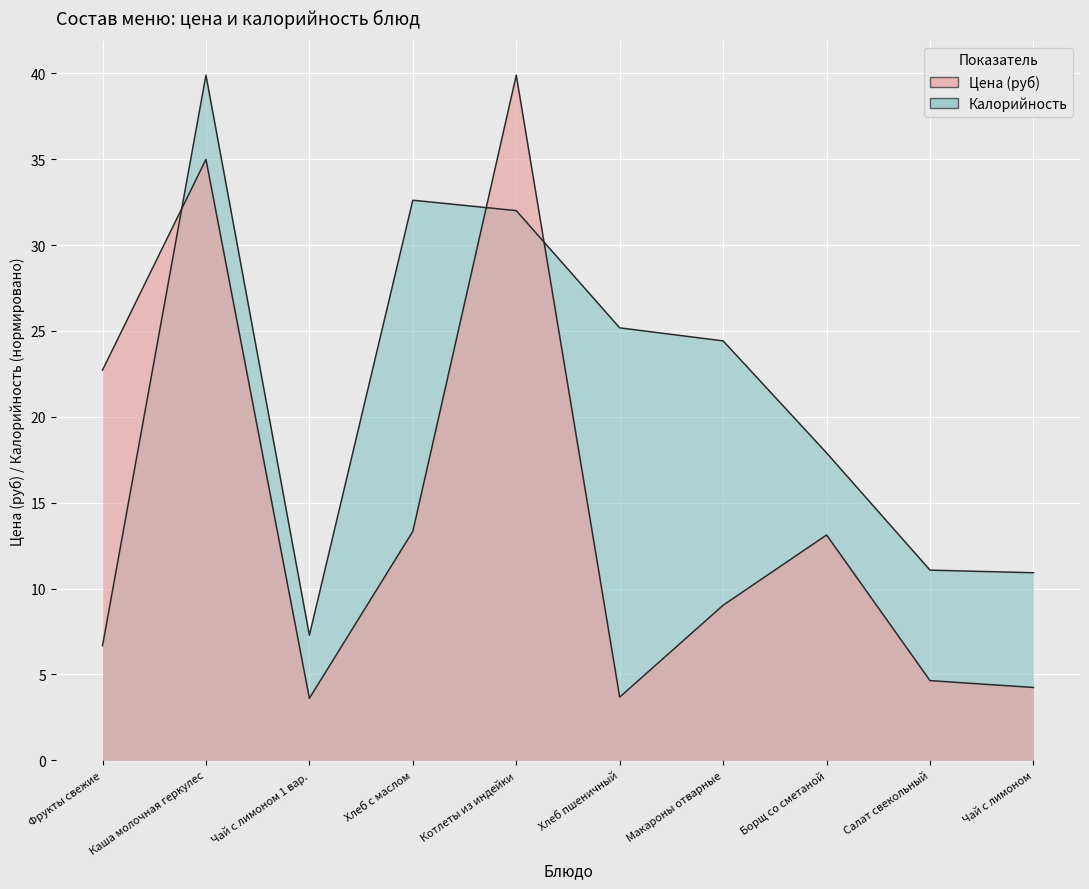

Reading left to right, extract all data points from this chart.

Цена (руб): 22.7	35.0	3.6	13.3	39.9	3.7	9.0	13.1	4.6	4.2
Калорийность: 6.7	39.9	7.3	32.6	32.0	25.2	24.4	17.9	11.1	10.9